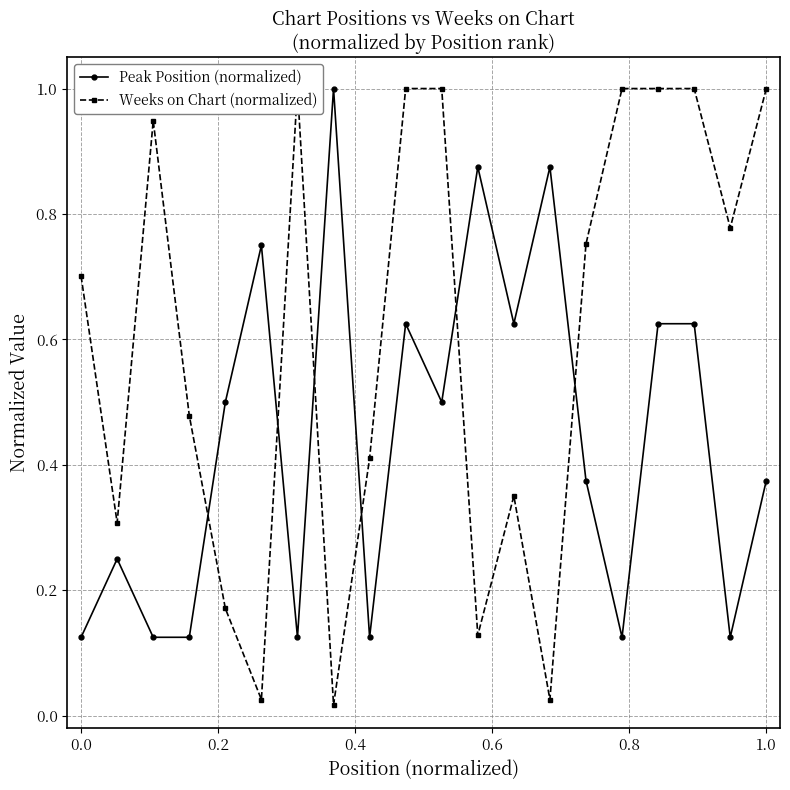

Which series has the largest range (max minus min)?

Weeks on Chart (normalized)